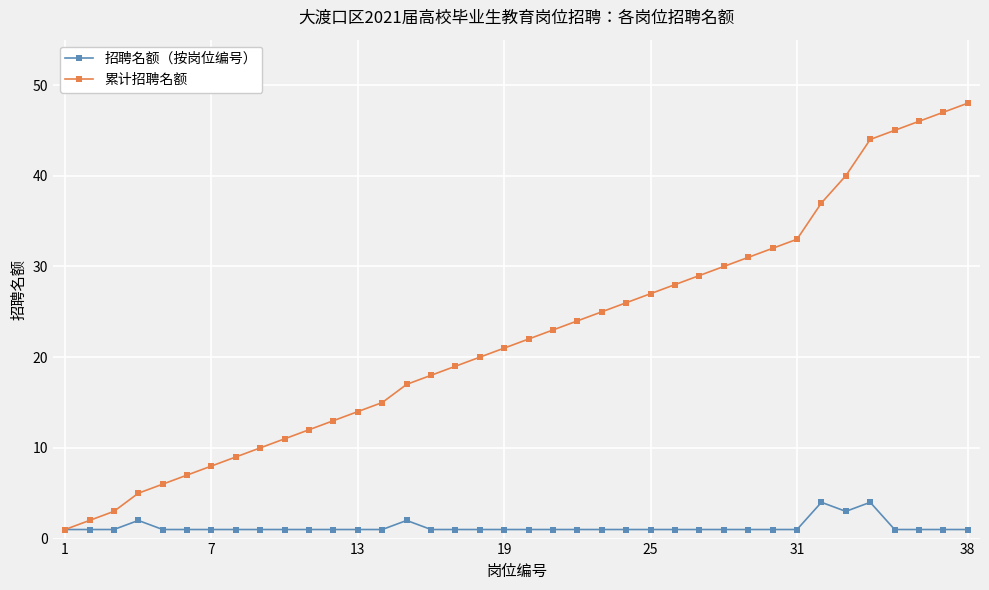

What is the difference between the second highest and second lowest values in the 累计招聘名额 series?

45